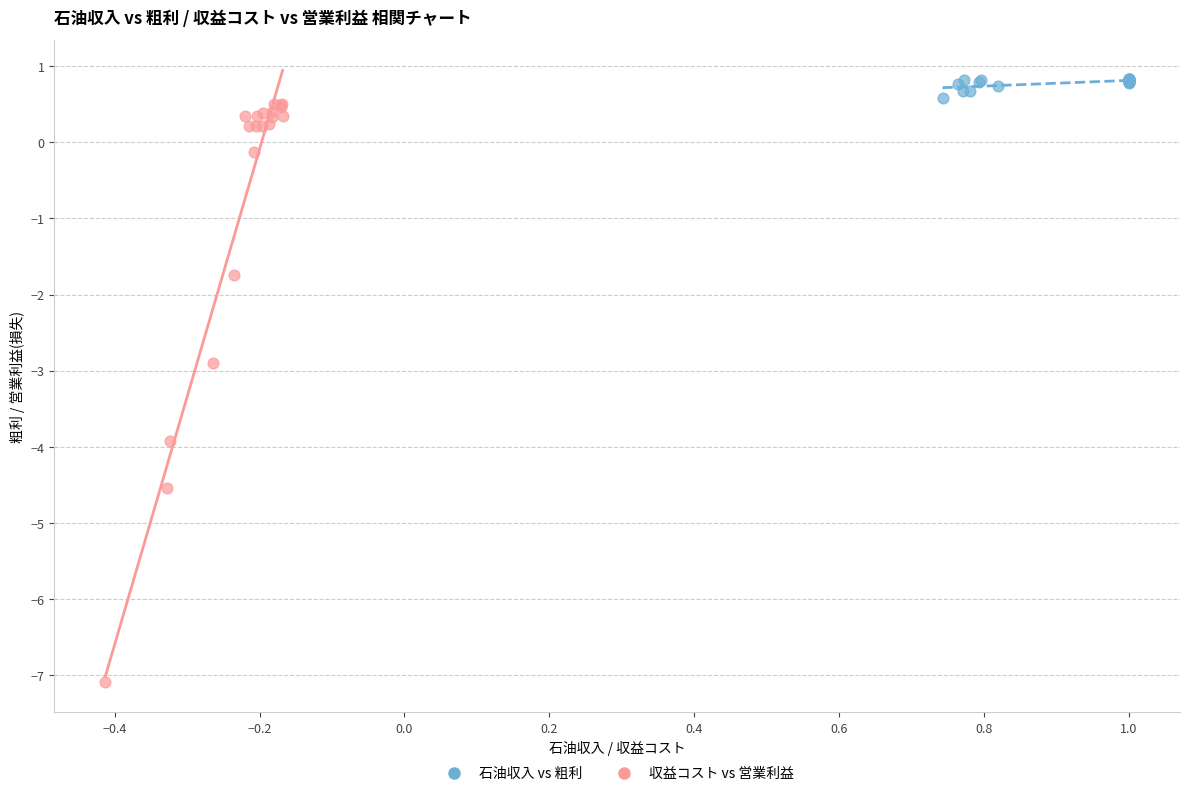

Which series contains the lowest Y value?

収益コスト vs 営業利益